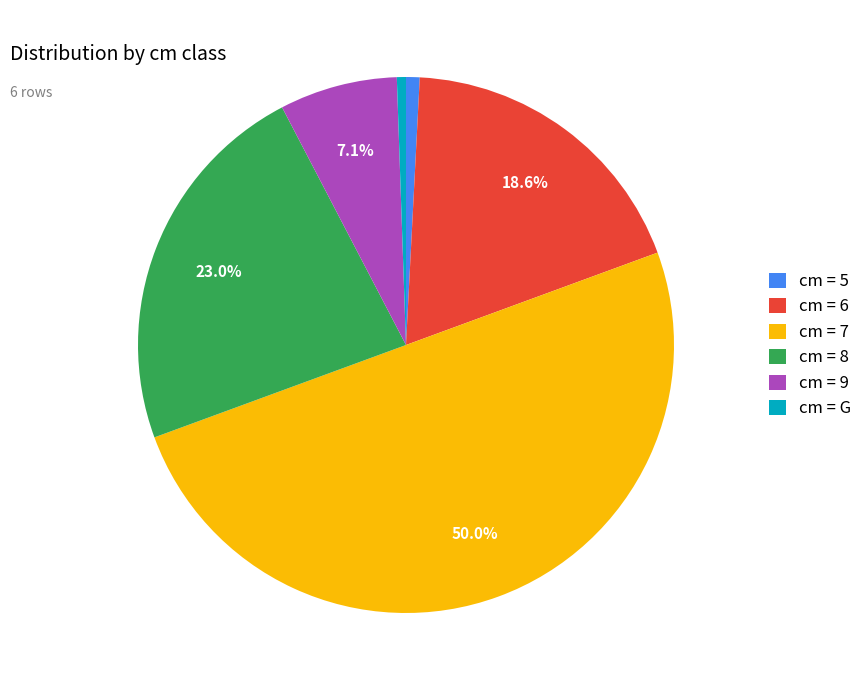

Between cm = 9 and cm = G, which is larger?

cm = 9